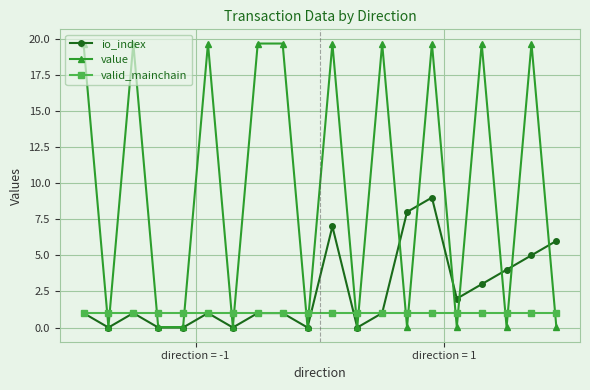

Which series has the largest range (max minus min)?

value